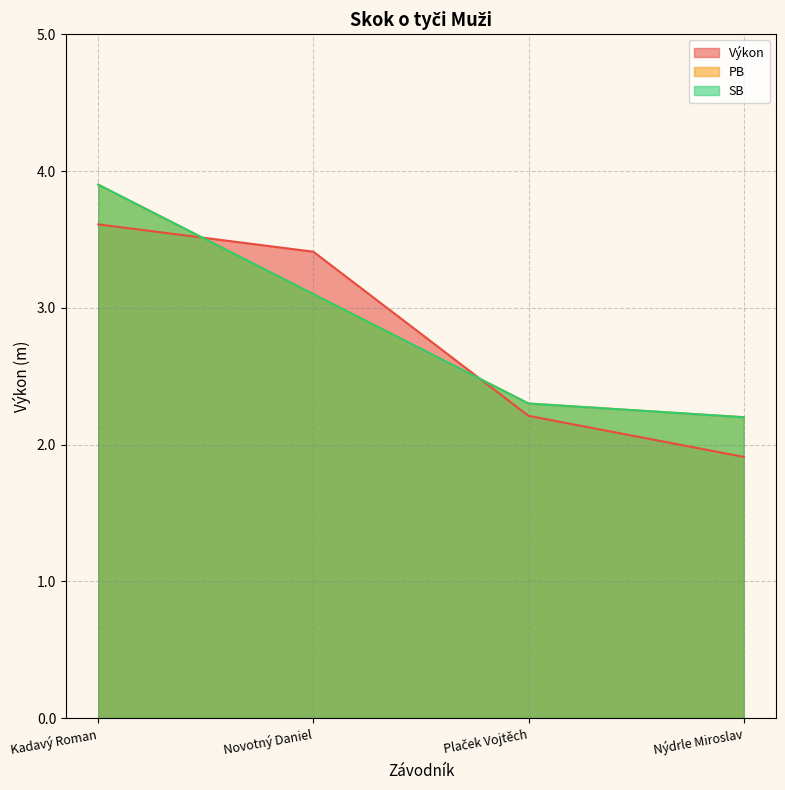

What is the label of the 2nd point from the right?

Plaček Vojtěch